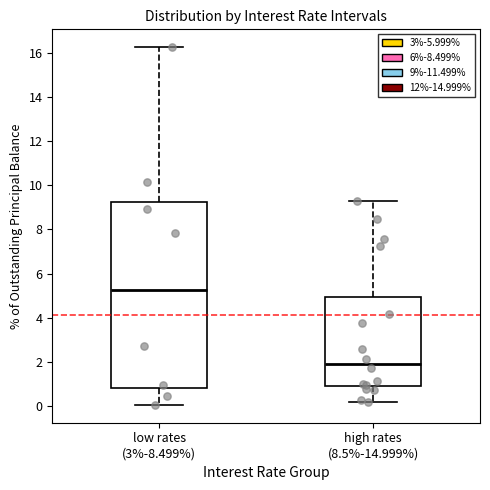

Which box is the tallest, from its lower edge to its upper edge?

low rates (3%-8.499%)